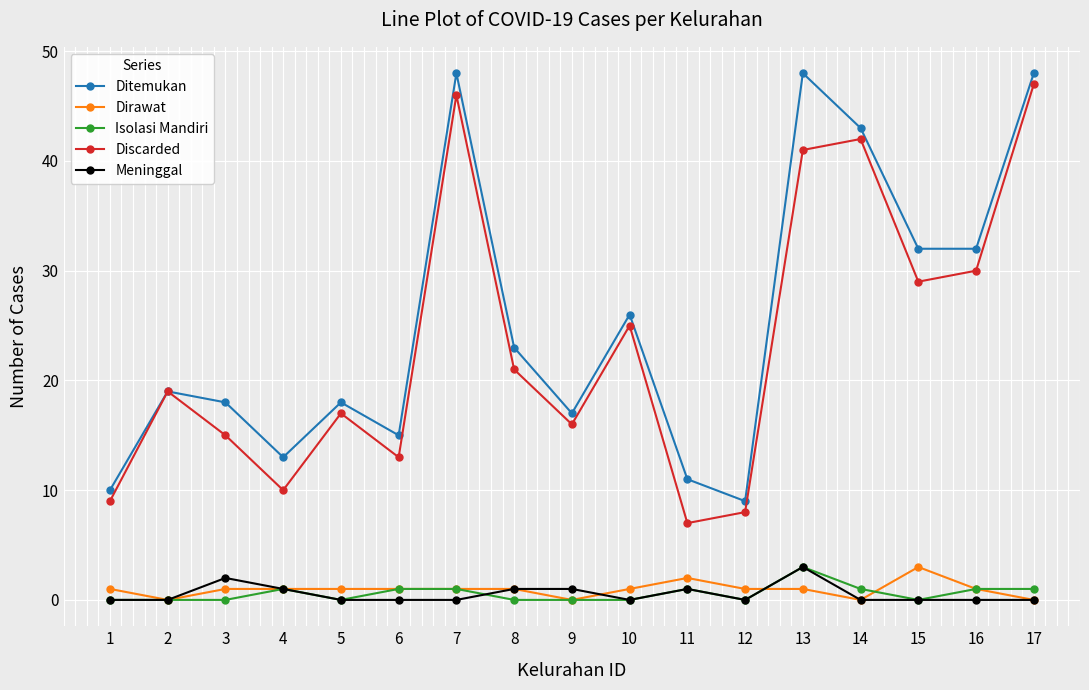

Reading left to right, transcribe all the data shown in this chart.

Ditemukan: 1=10	2=19	3=18	4=13	5=18	6=15	7=48	8=23	9=17	10=26	11=11	12=9	13=48	14=43	15=32	16=32	17=48
Dirawat: 1=1	2=0	3=1	4=1	5=1	6=1	7=1	8=1	9=0	10=1	11=2	12=1	13=1	14=0	15=3	16=1	17=0
Isolasi Mandiri: 1=0	2=0	3=0	4=1	5=0	6=1	7=1	8=0	9=0	10=0	11=1	12=0	13=3	14=1	15=0	16=1	17=1
Discarded: 1=9	2=19	3=15	4=10	5=17	6=13	7=46	8=21	9=16	10=25	11=7	12=8	13=41	14=42	15=29	16=30	17=47
Meninggal: 1=0	2=0	3=2	4=1	5=0	6=0	7=0	8=1	9=1	10=0	11=1	12=0	13=3	14=0	15=0	16=0	17=0